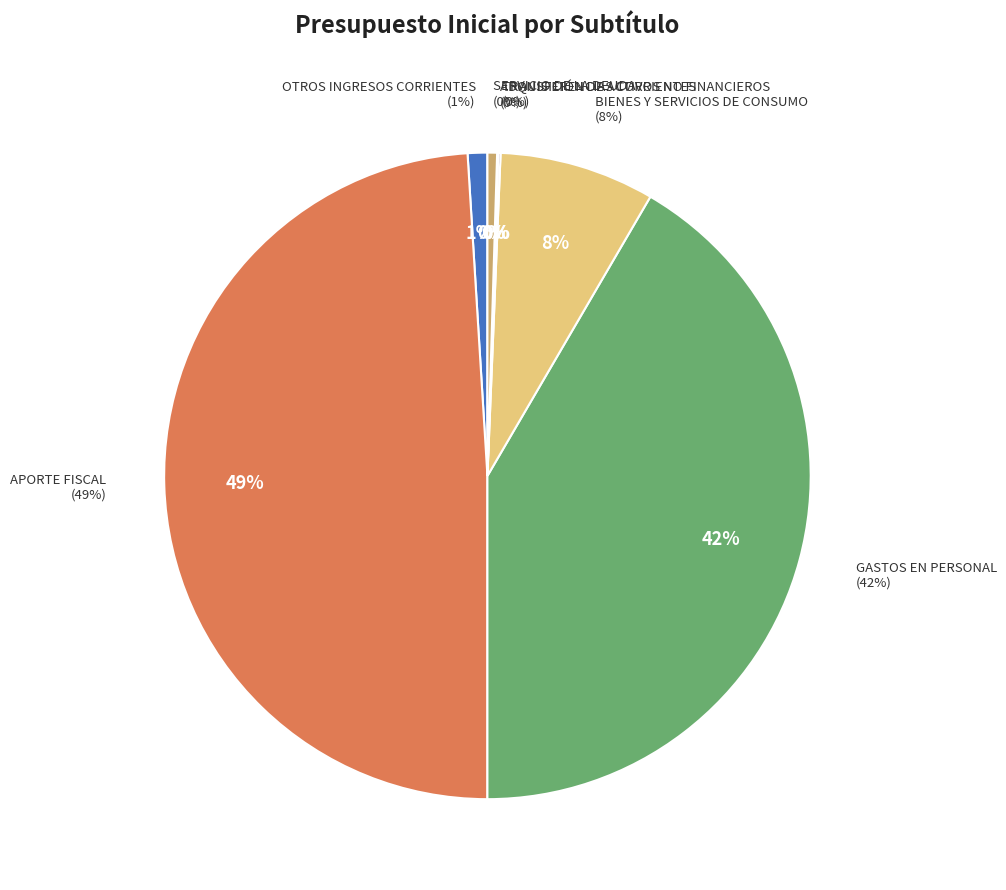

To the nearest percent, what is the difference between the TRANSFERENCIAS CORRIENTES and GASTOS EN PERSONAL slice percentages?

41%